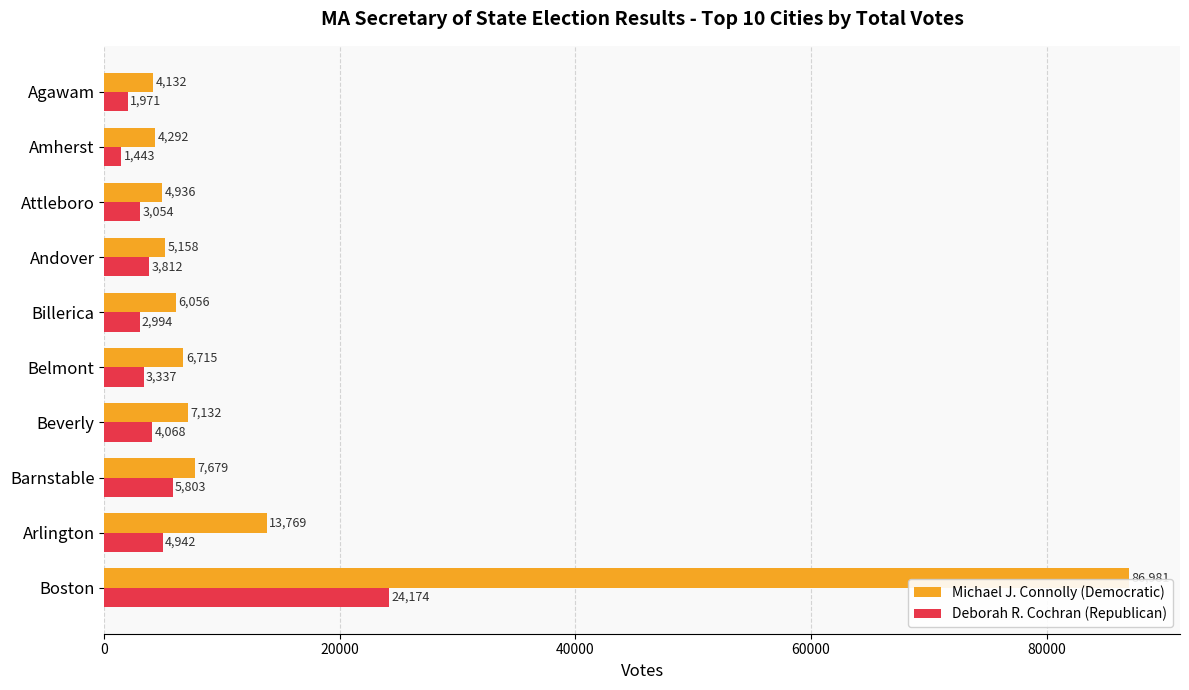

At how many categories does at least one series exceed 59651?

1